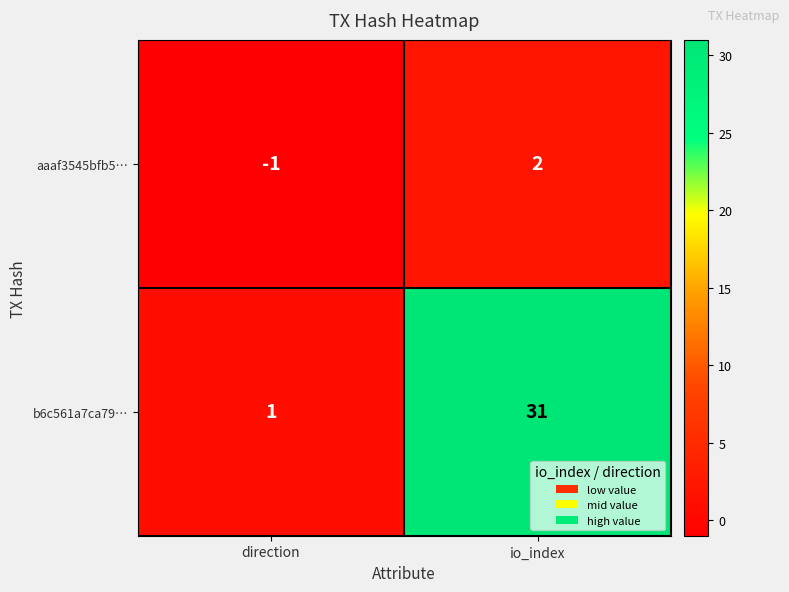

Which category has the highest value across all series?

io_index